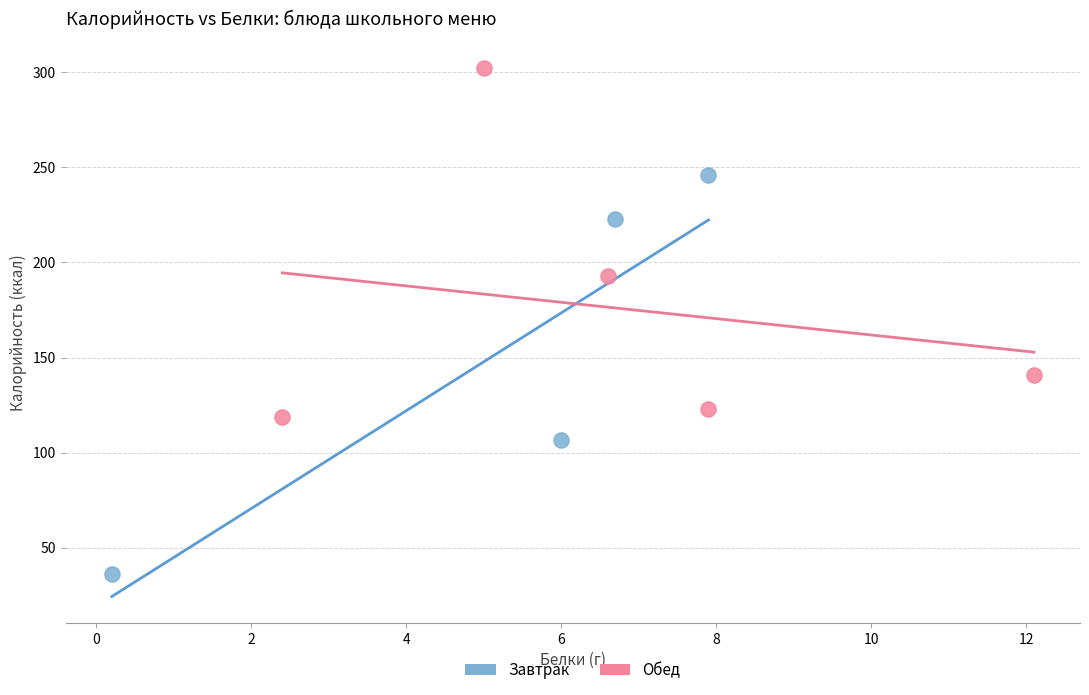

Which series has the widest spread of Y values?

Завтрак